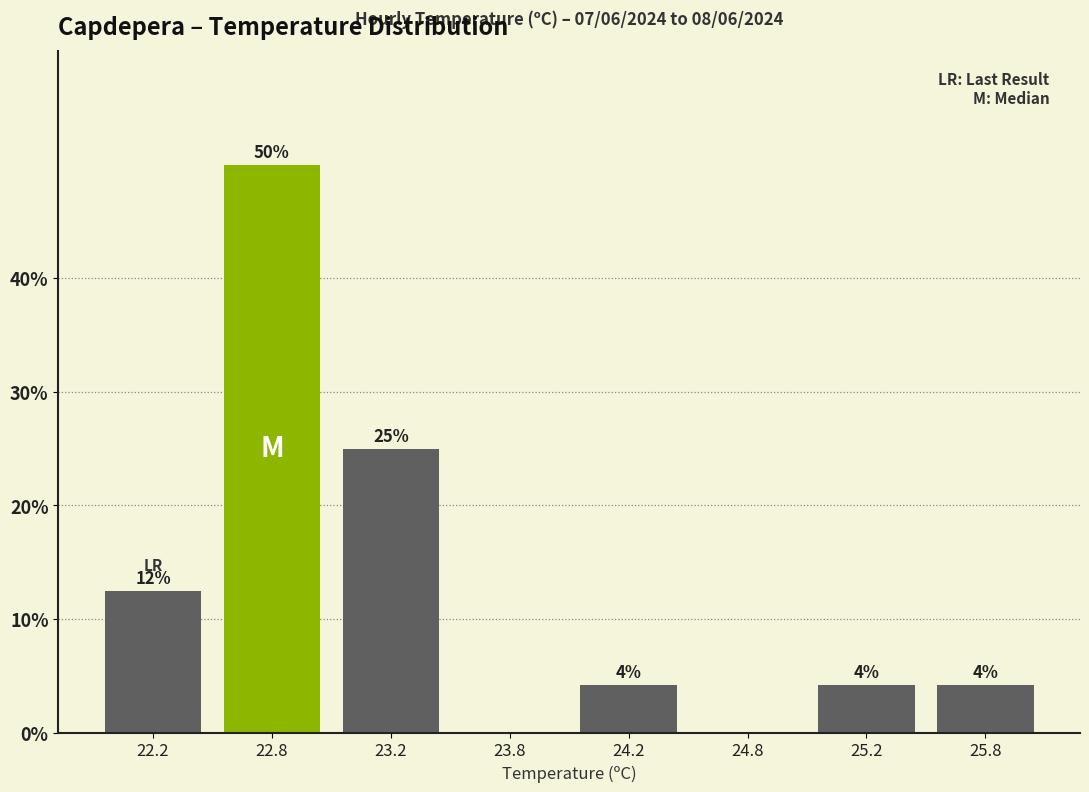

Are the bars horizontal?

No